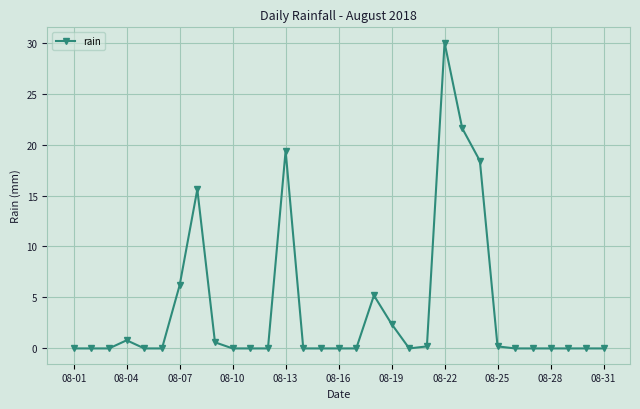

What is the greatest value displayed?

30.0